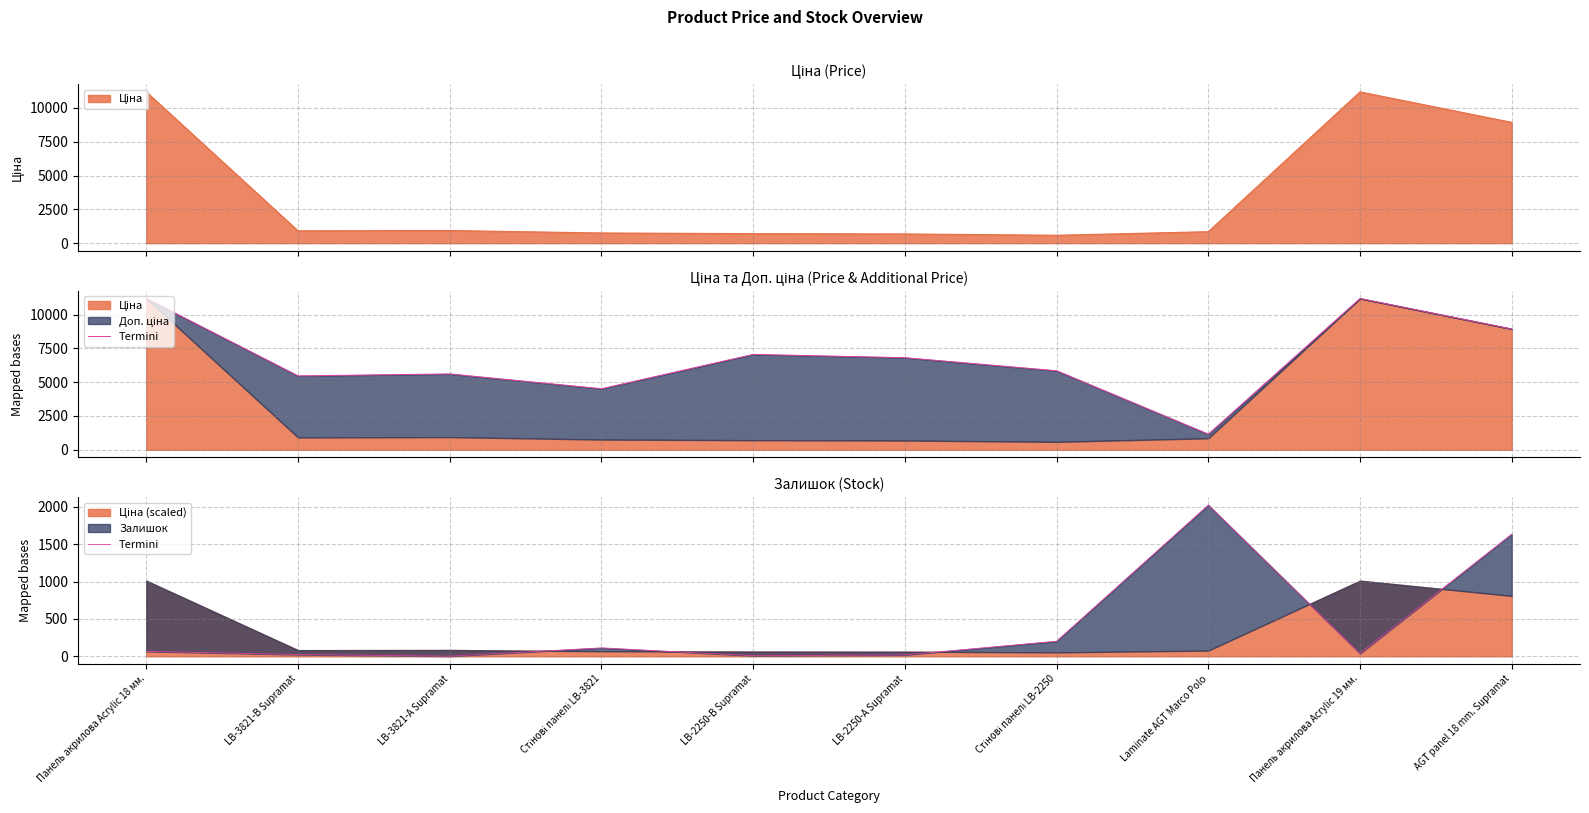

How many interior local valleys (lower than both neighbors) does the data have?

3